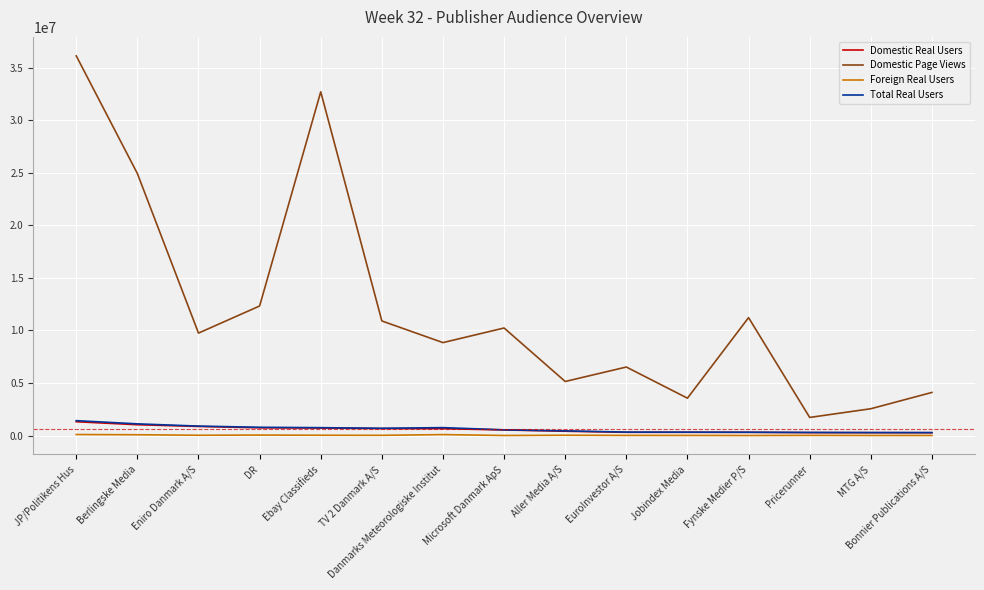

What is the maximum value for Domestic Real Users?

1319025